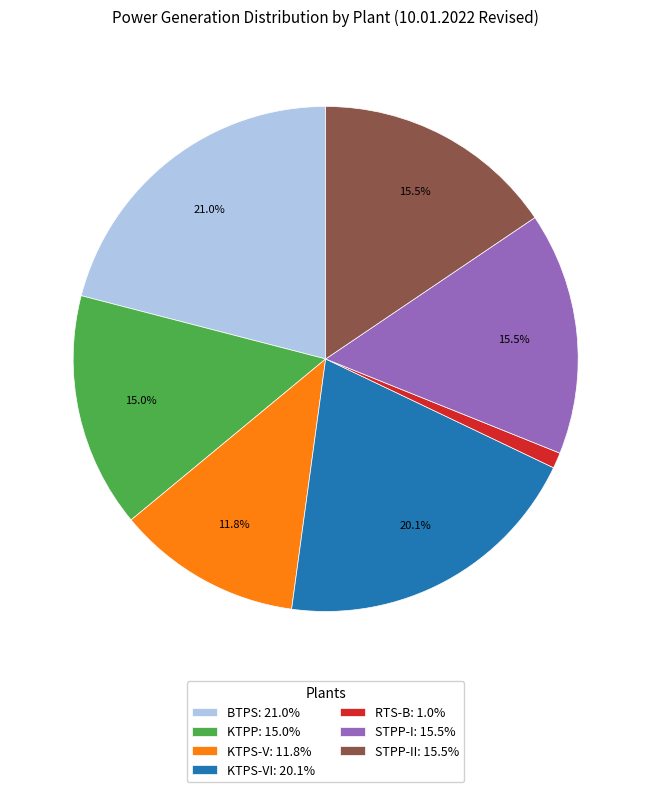

Does KTPP: 15.0% represent more than half of the total?

No